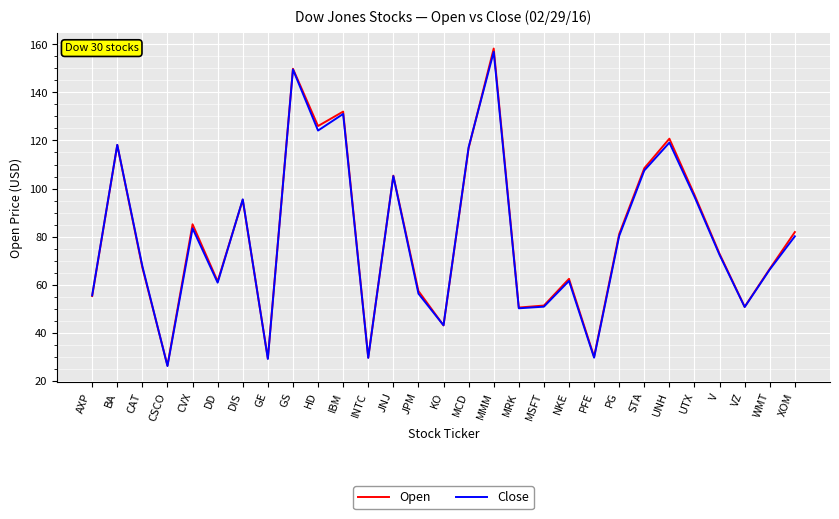

At which category does the chart reach its peak across all series?

MMM